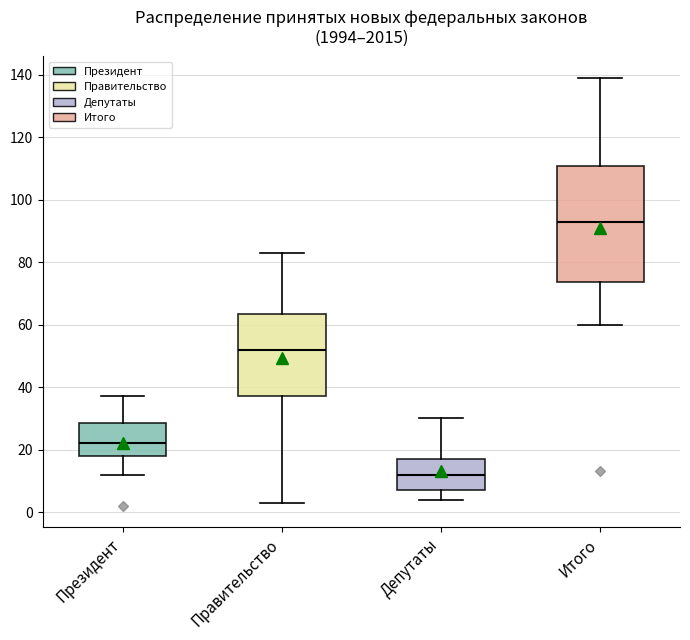

Which box's median line is the highest?

Итого